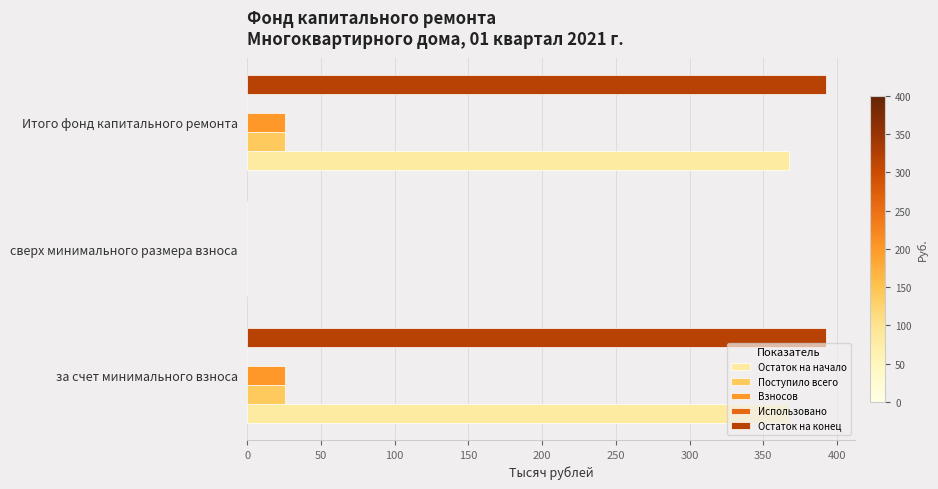

True or false: Остаток на начало has a value of 594.7 at за счет минимального взноса.

False